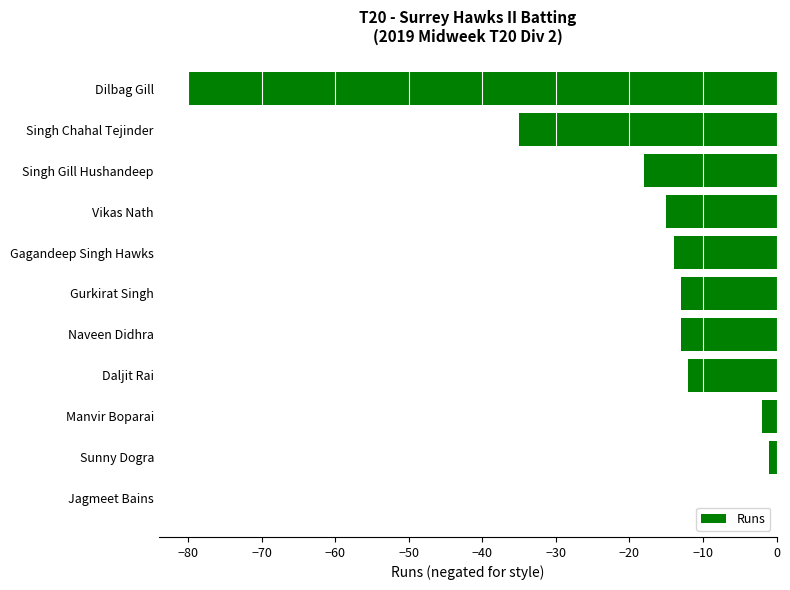

Are the bars horizontal?

Yes